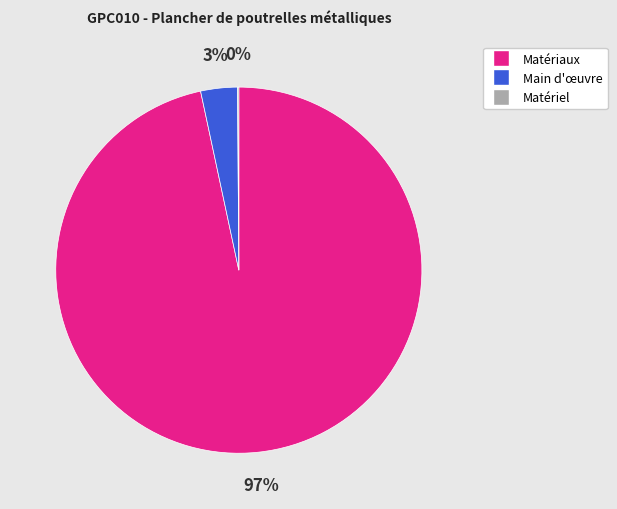

Between Main d'œuvre and Matériaux, which is larger?

Matériaux